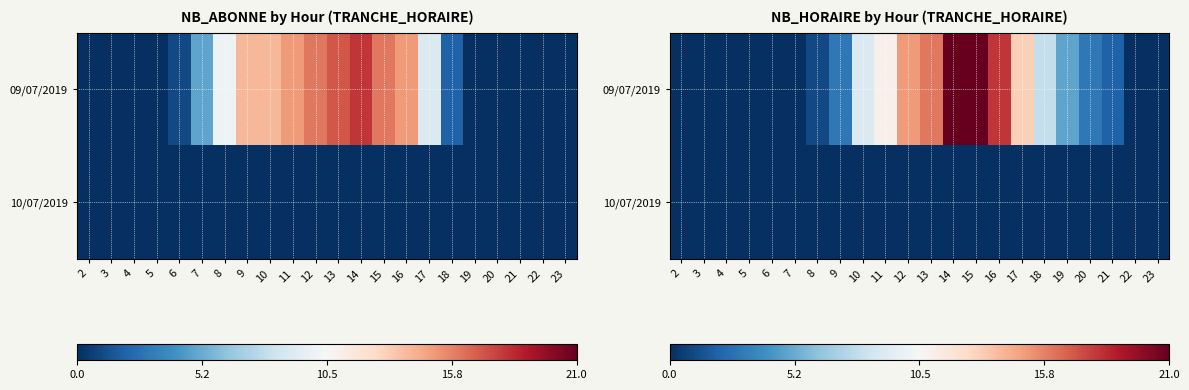

List the series in order of their peak value, highest first.

09/07/2019, 10/07/2019